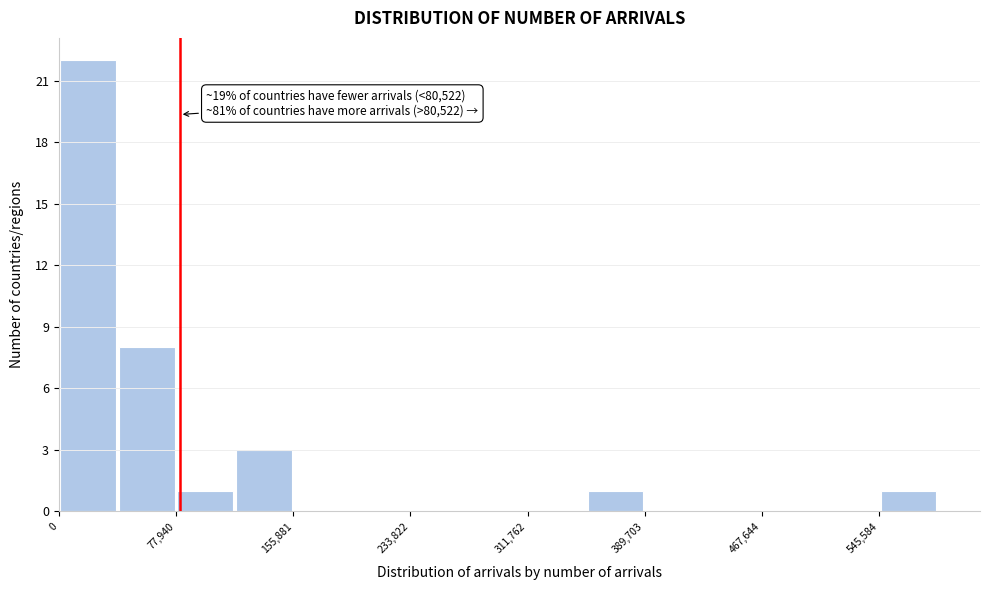

Around what value on the x-axis is the tallest bar? Give the approximate position of its centre, as read against the axis.

20000